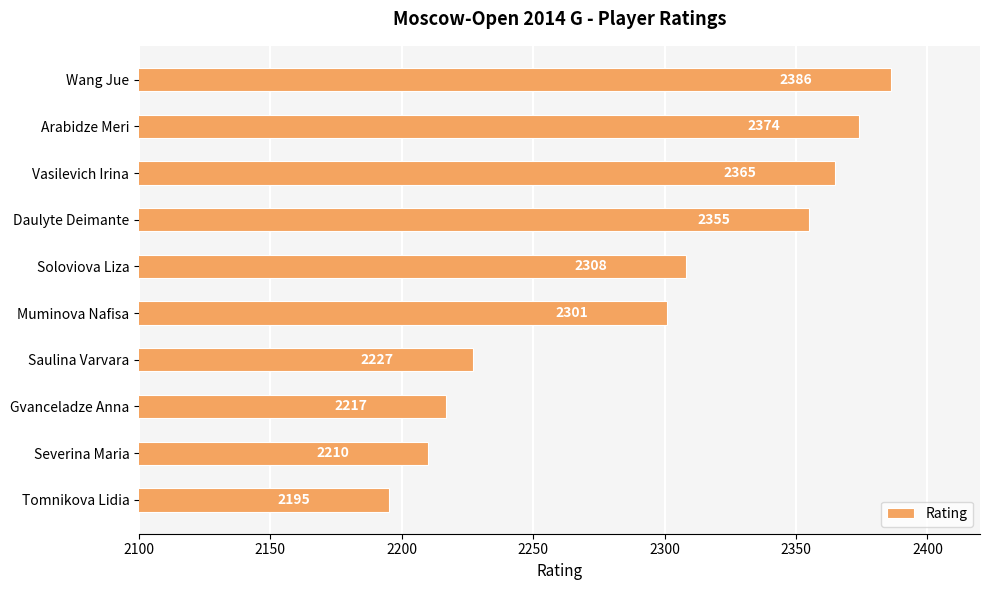

What is the ratio of the value at Severina Maria to the value at Muminova Nafisa?

1.0